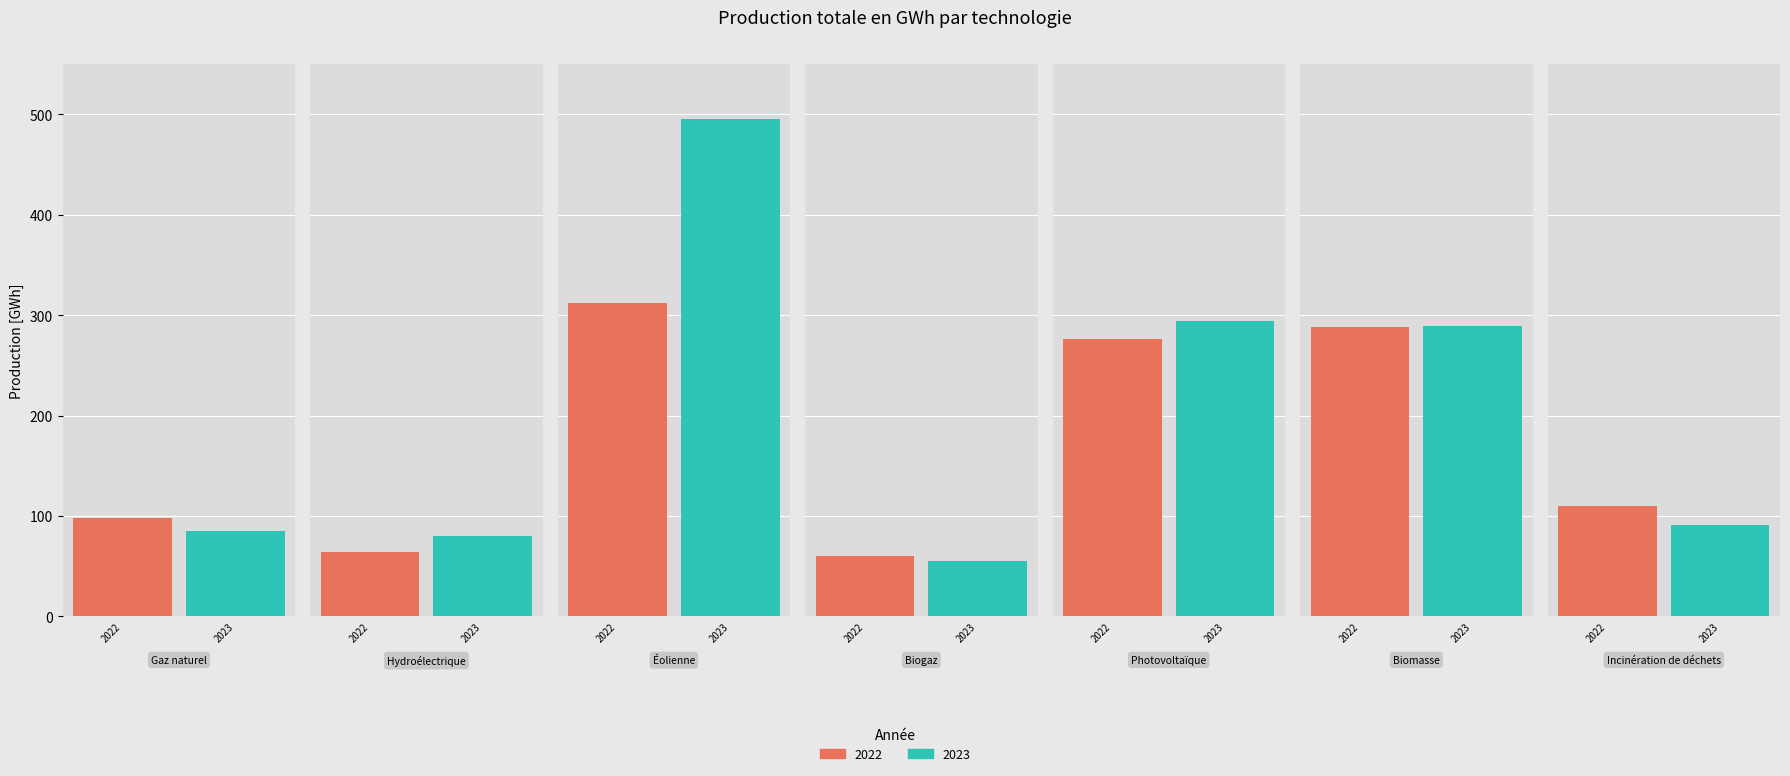

At which label does Production totale 2022 reach its minimum?

Biogaz